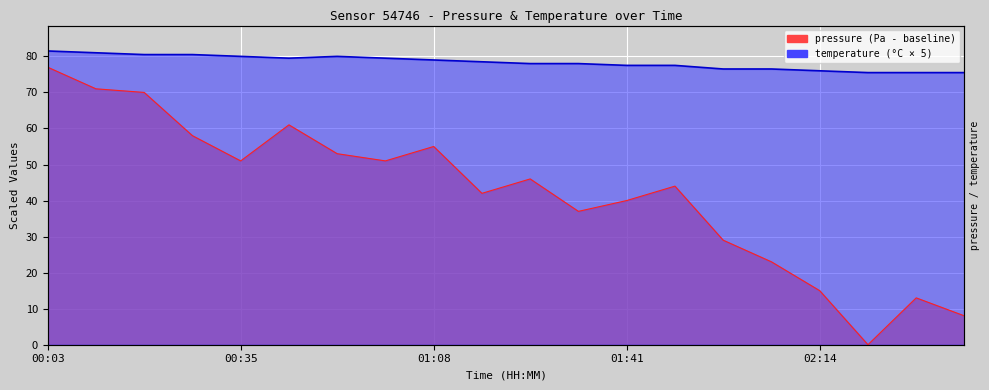

How many values in the pressure series are below 46?

10